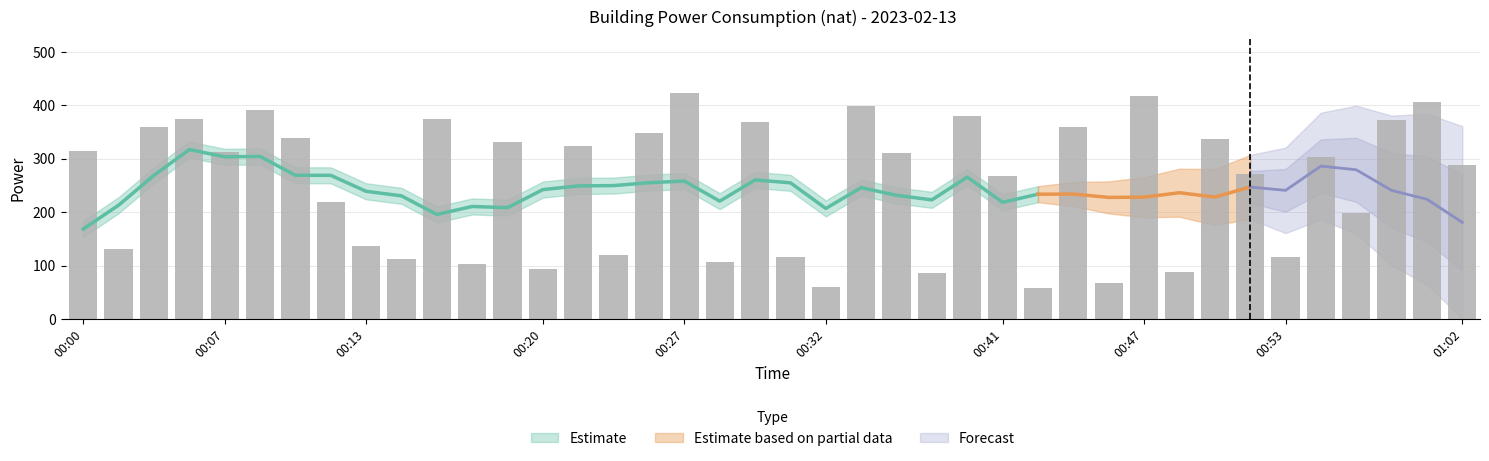

The value at 00:12 is 112.5. True or false?

False